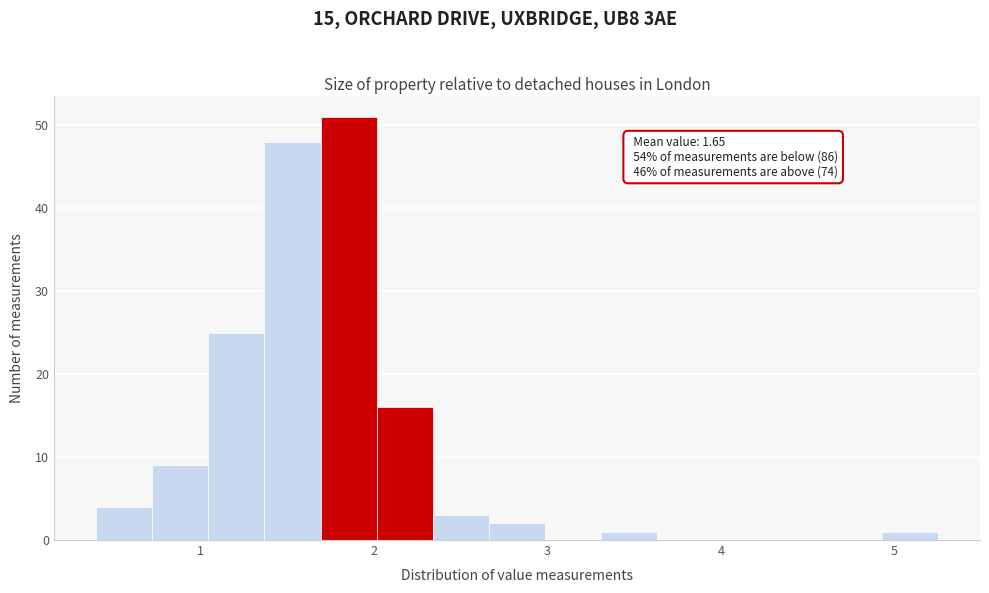

Read against the x-axis, roughly where is the centre of the tallest bar?

1.9